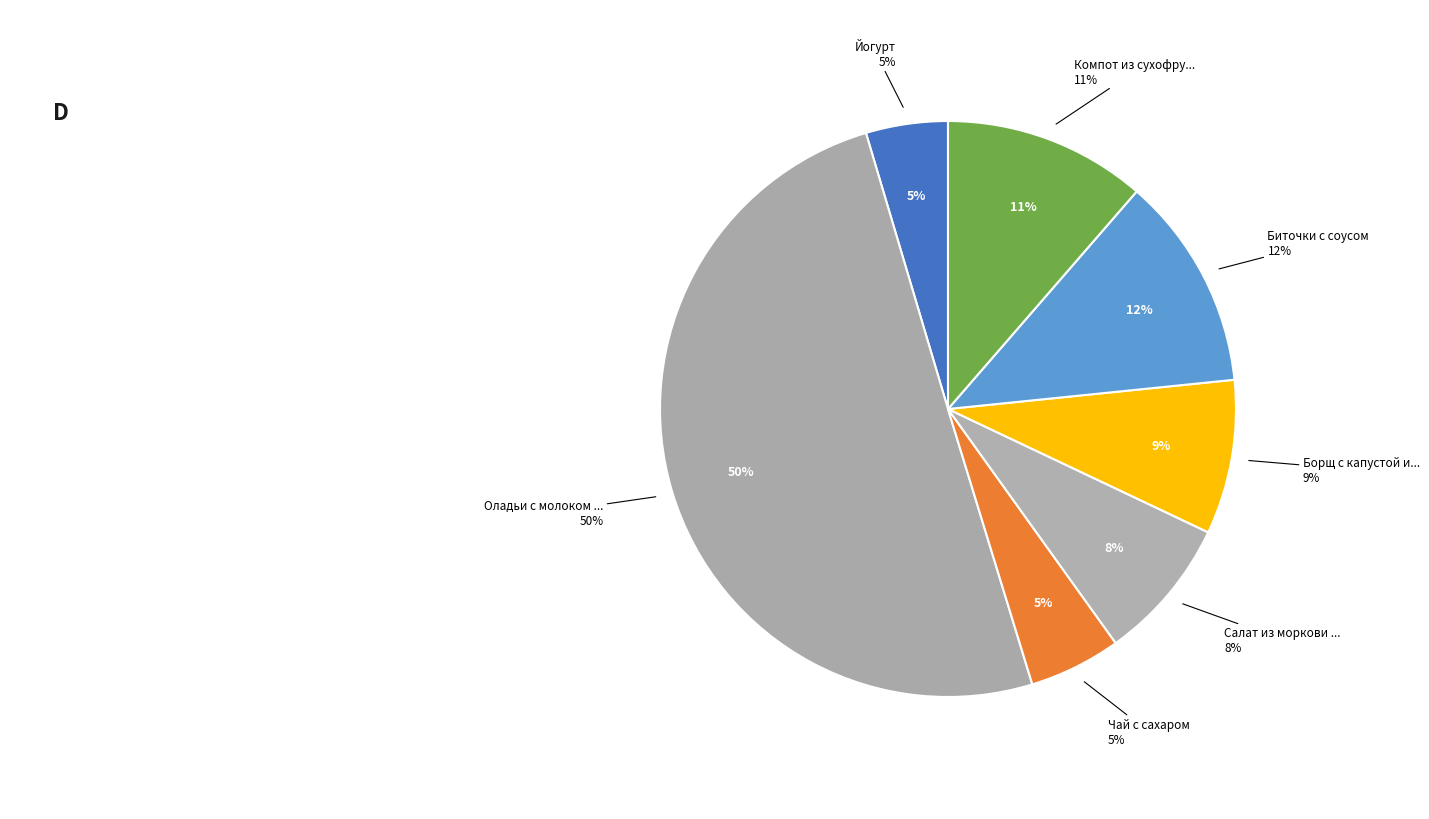

Which category accounts for the majority?

Оладьи с молоком сгущенным